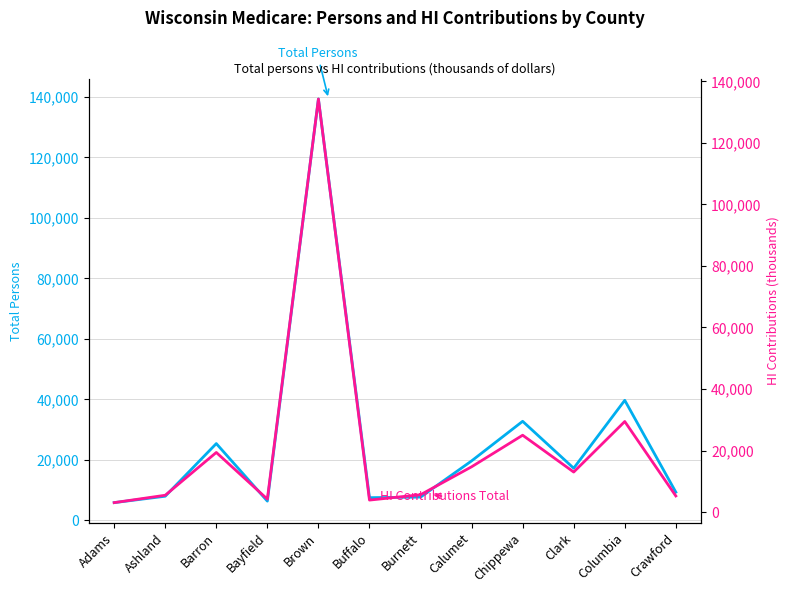

Reading left to right, list all the values displayed in this chart.

Total Persons: Adams=5865	Ashland=7980	Barron=25382	Bayfield=6361	Brown=139284	Buffalo=7503	Burnett=7691	Calumet=19655	Chippewa=32750	Clark=17237	Columbia=39689	Crawford=9329
HI Contributions Total: Adams=3073	Ashland=5472	Barron=19380	Bayfield=4213	Brown=134264	Buffalo=3897	Burnett=5643	Calumet=14721	Chippewa=24986	Clark=13011	Columbia=29441	Crawford=5247